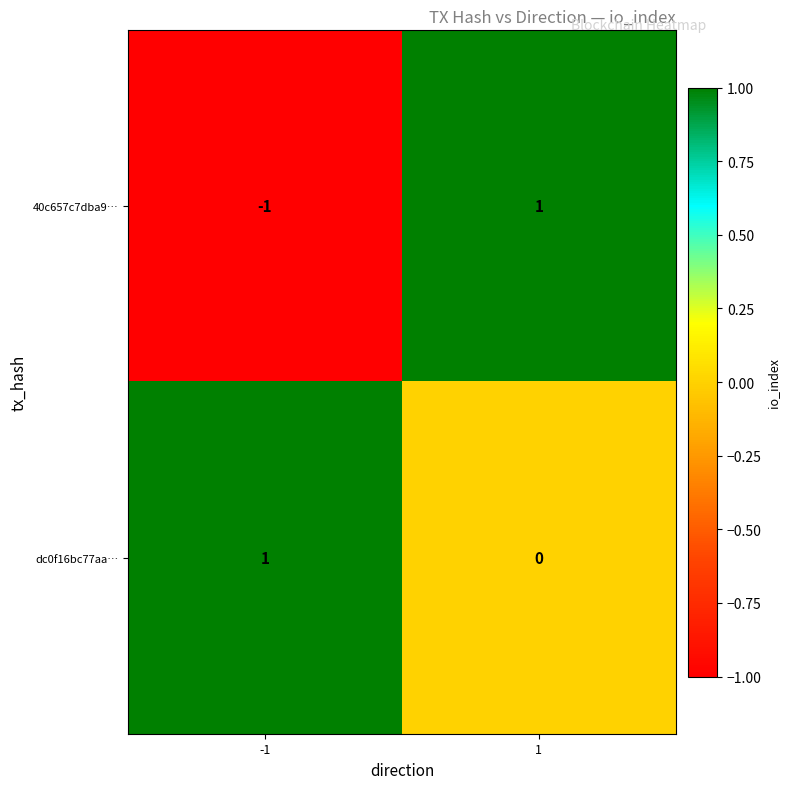

True or false: 40c657c7dba9… has a value of 1 at 1.

True